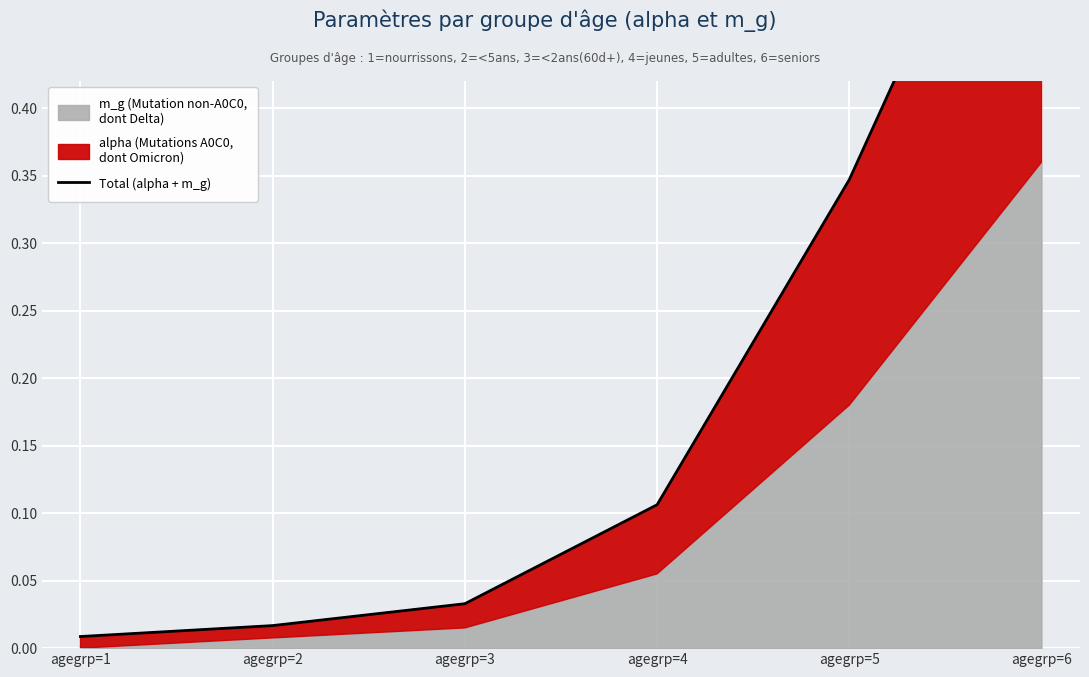

Reading left to right, extract all data points from this chart.

0.0	0.0	0.0	0.1	0.3	0.7